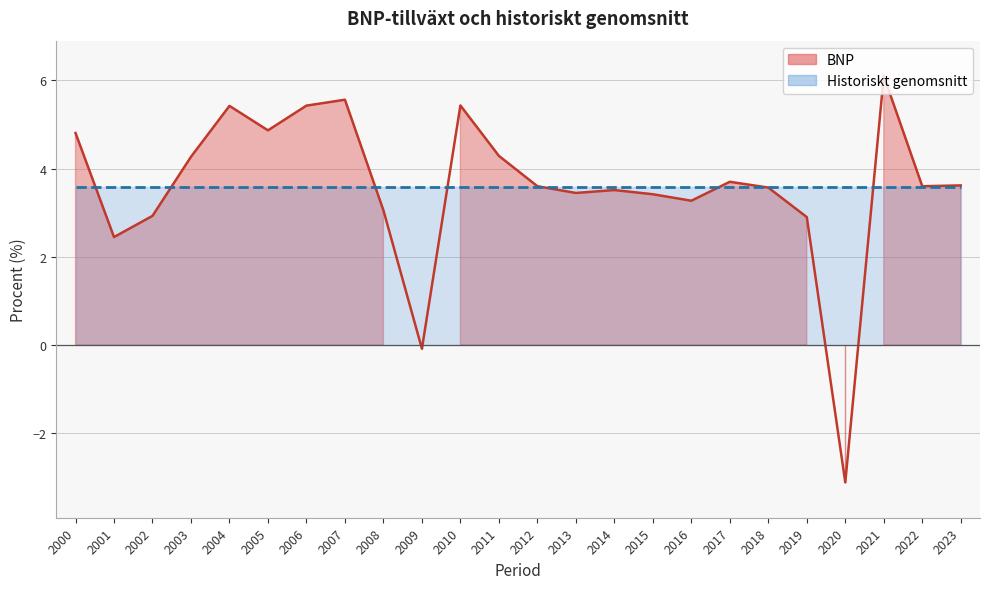

What is the value of the 9th point from the left?

3.1